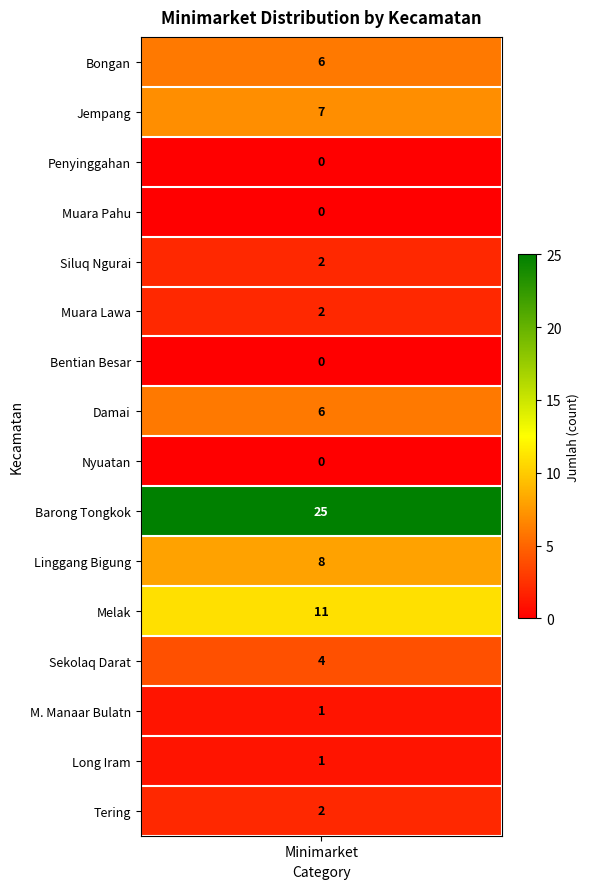

What is the ratio of the value at 4 to the value at 15?

1.0